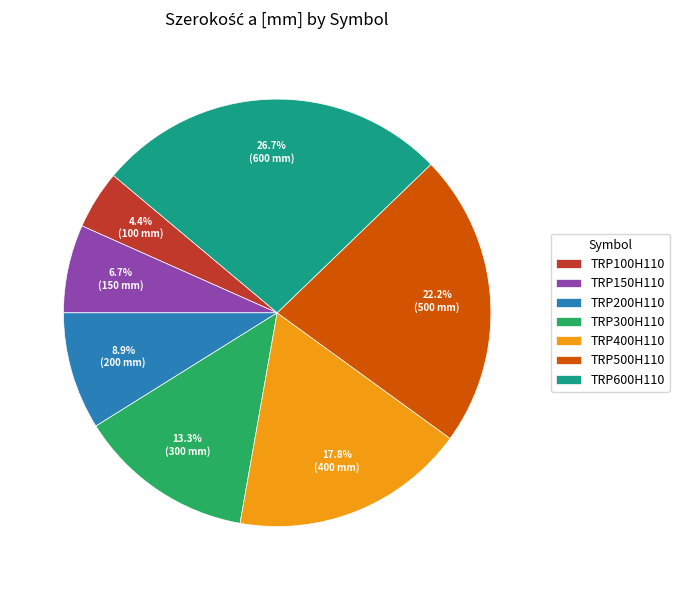

How many slices are in this pie chart?

7